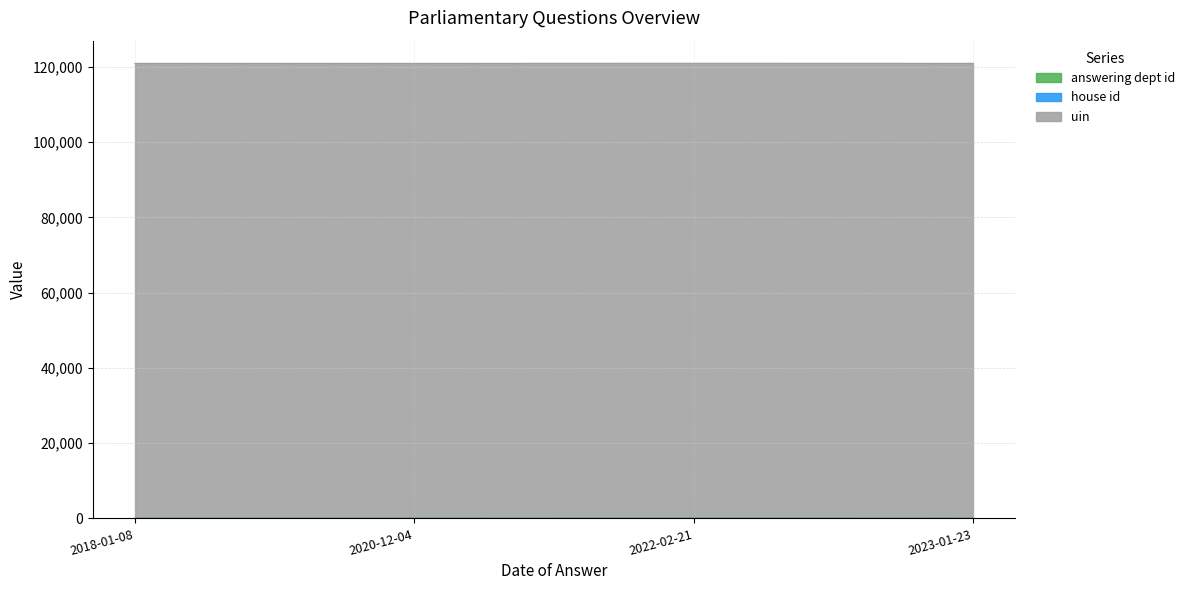

Rank the categories by answering dept id value from highest to lowest.

2022-02-21, 2023-01-23, 2020-12-04, 2018-01-08